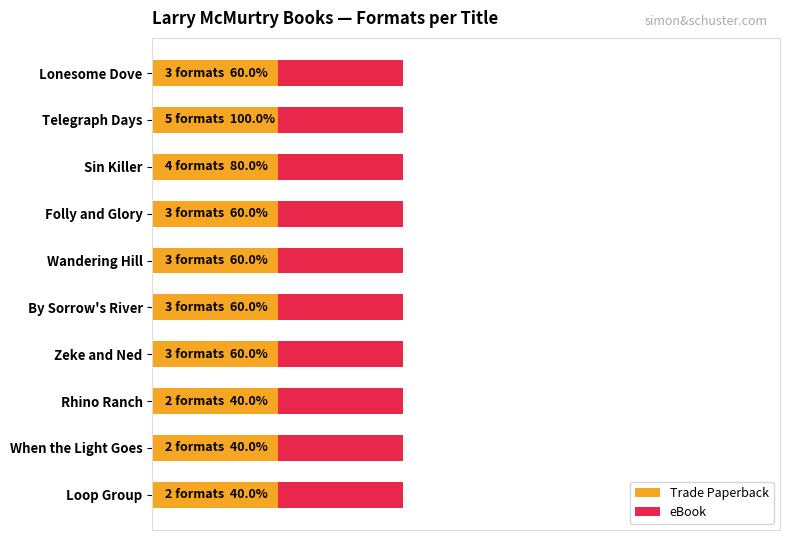

At which category is the sum across all series the highest?

Lonesome Dove